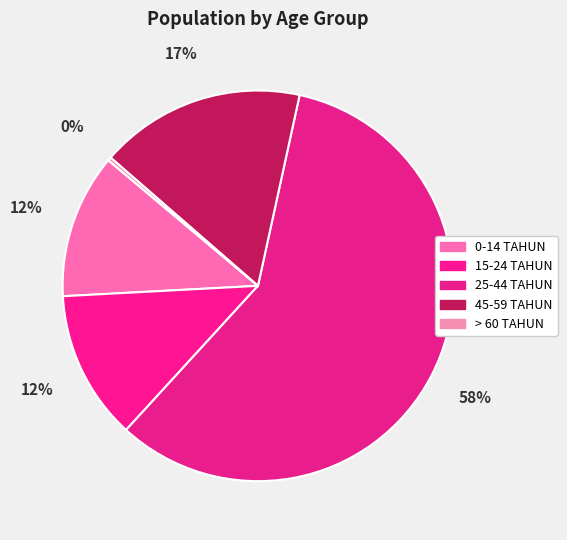

Count the number of slices in the pie.

5